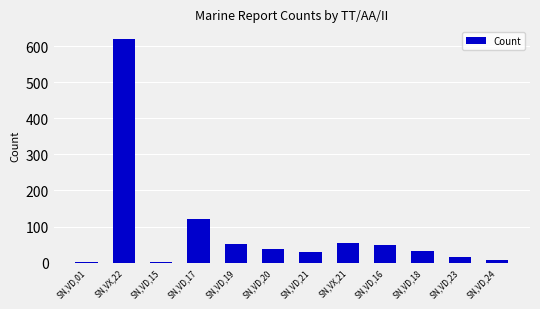

Approximately how many times larger is the value at SN,VD,19 compared to SN,VD,18?

1.6